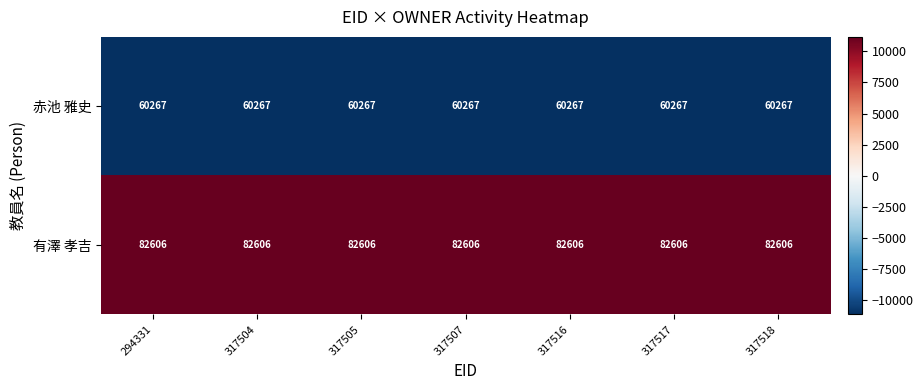

What is the sum of the 有澤 孝吉 values at 317518 and 317507?

165212